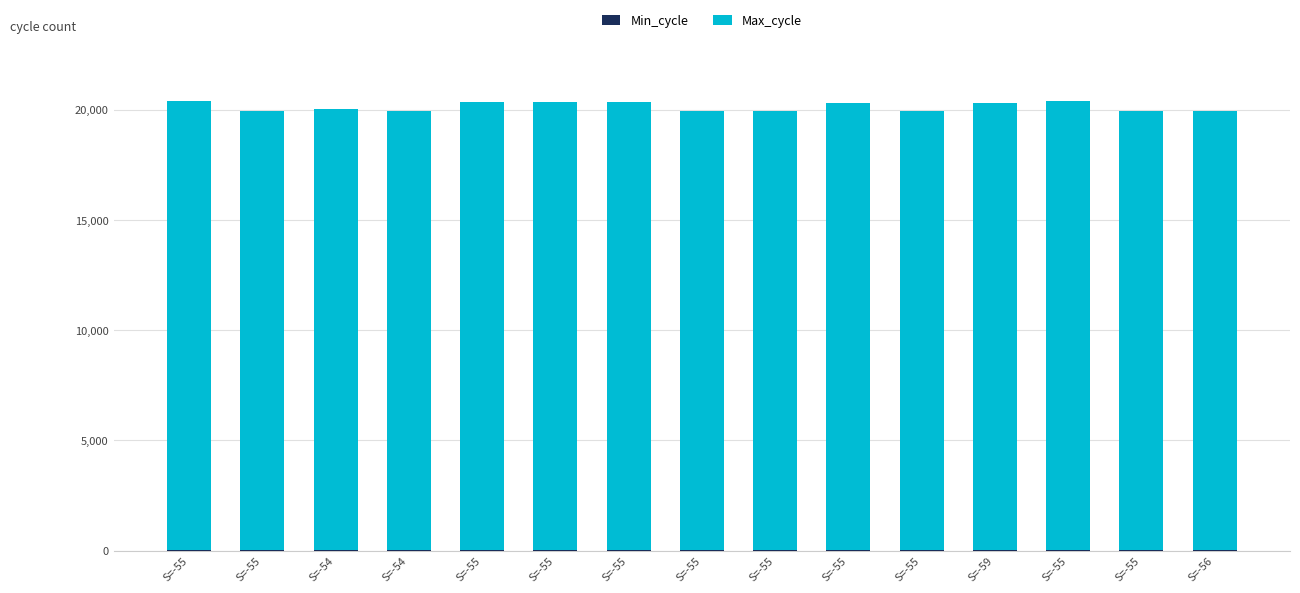

What is the approximate value of Min_cycle at S=-55?

28